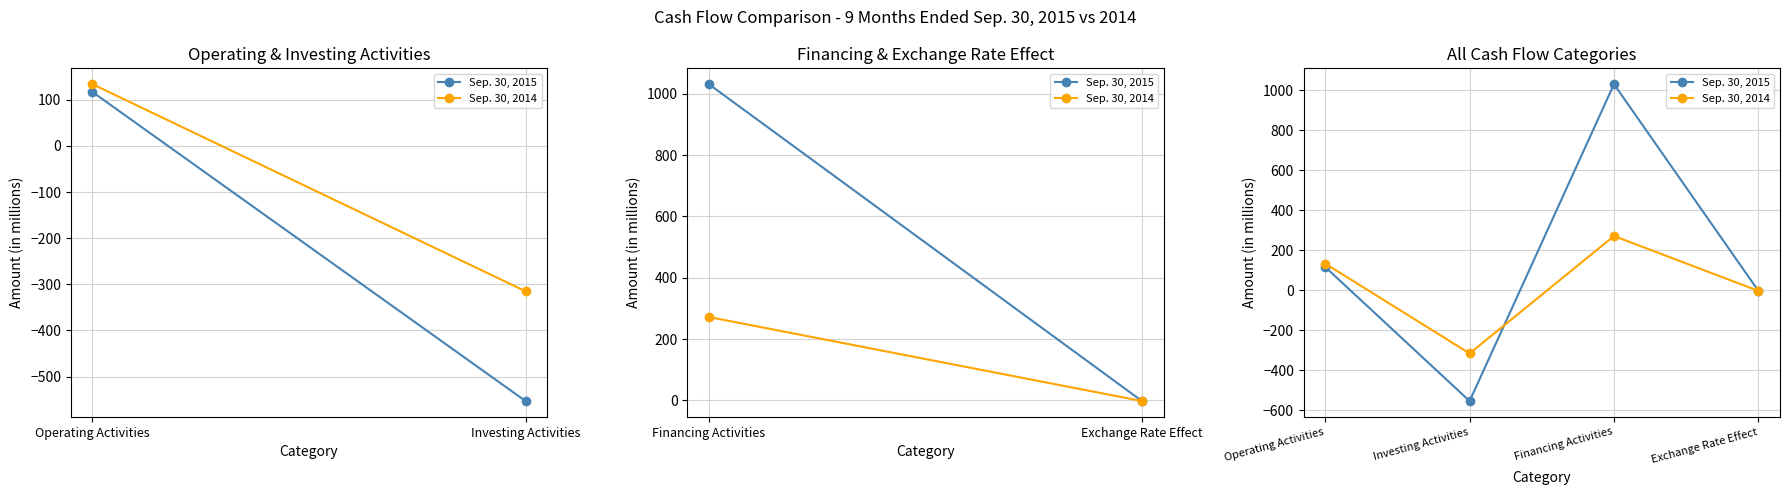

Reading left to right, list all the values displayed in this chart.

Sep. 30, 2015: 117	-553	1031	-2
Sep. 30, 2014: 134	-315	272	-2